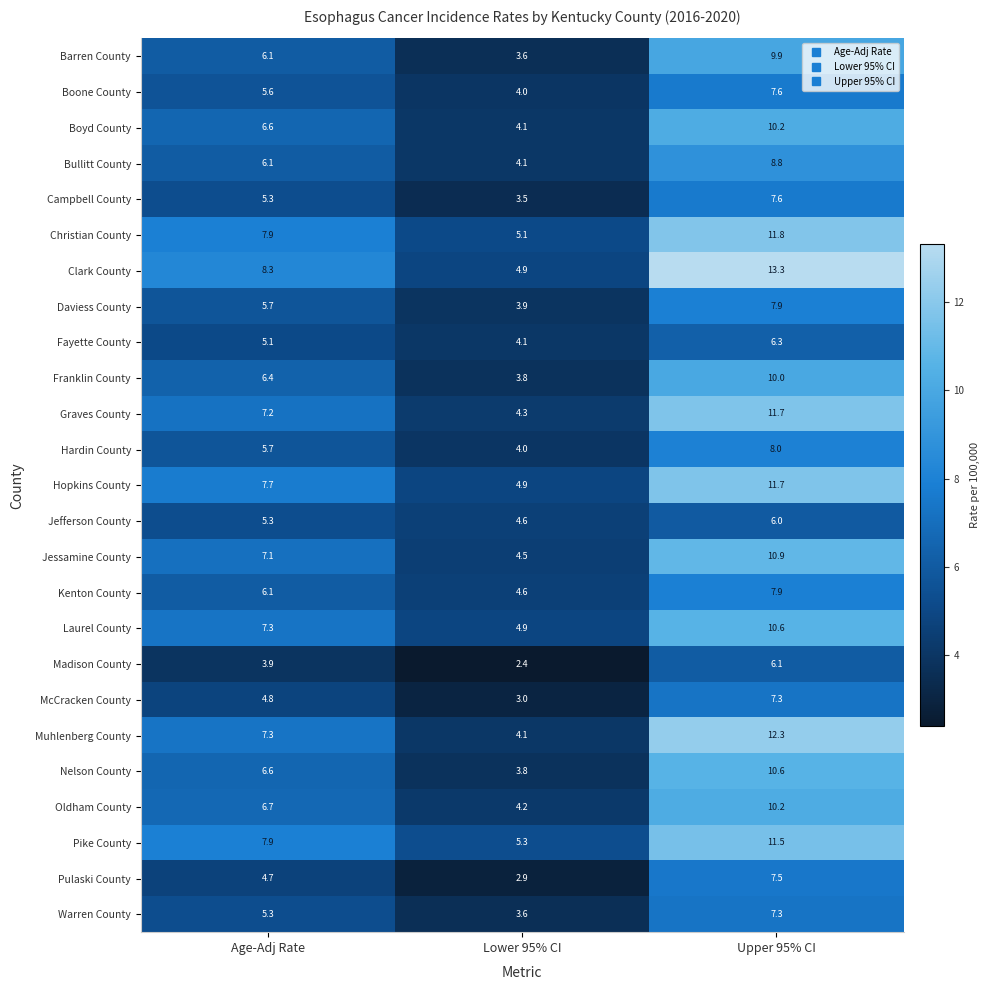

What is the total value across all series at Age-Adj Rate?

156.7